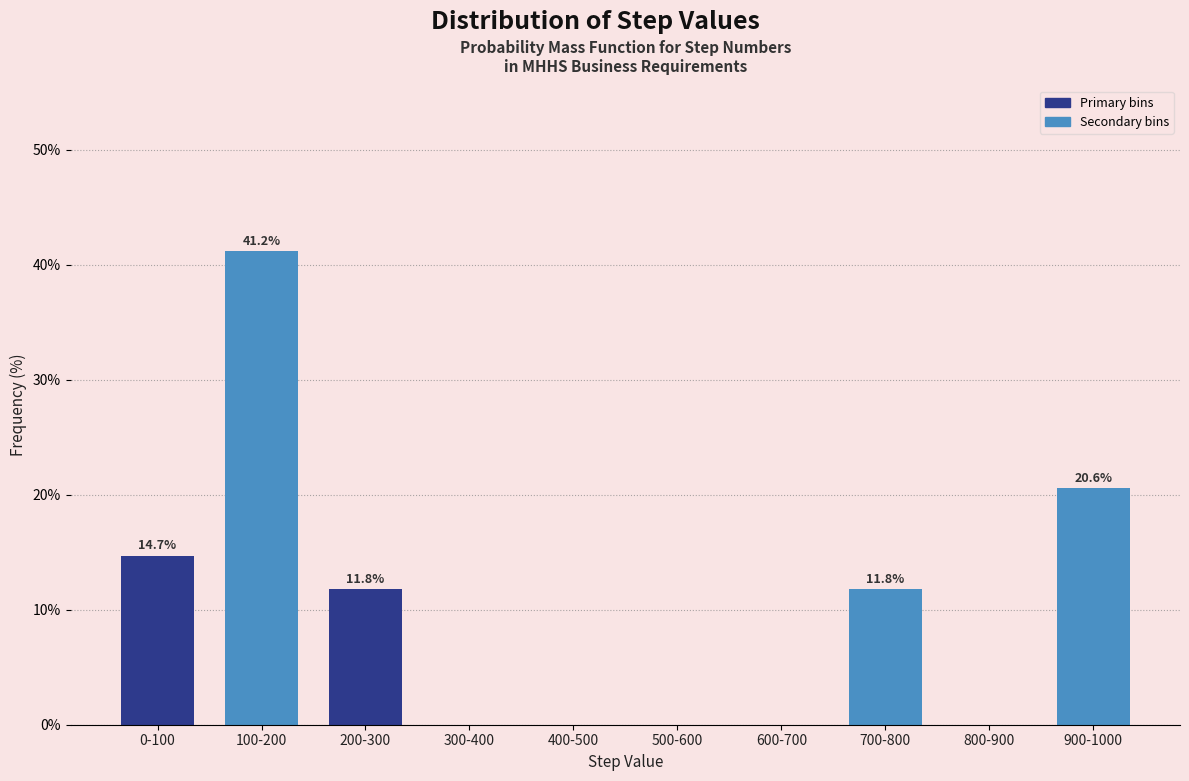

Reading left to right, extract all data points from this chart.

0-100=14.7	100-200=41.2	200-300=11.8	300-400=0.0	400-500=0.0	500-600=0.0	600-700=0.0	700-800=11.8	800-900=0.0	900-1000=20.6